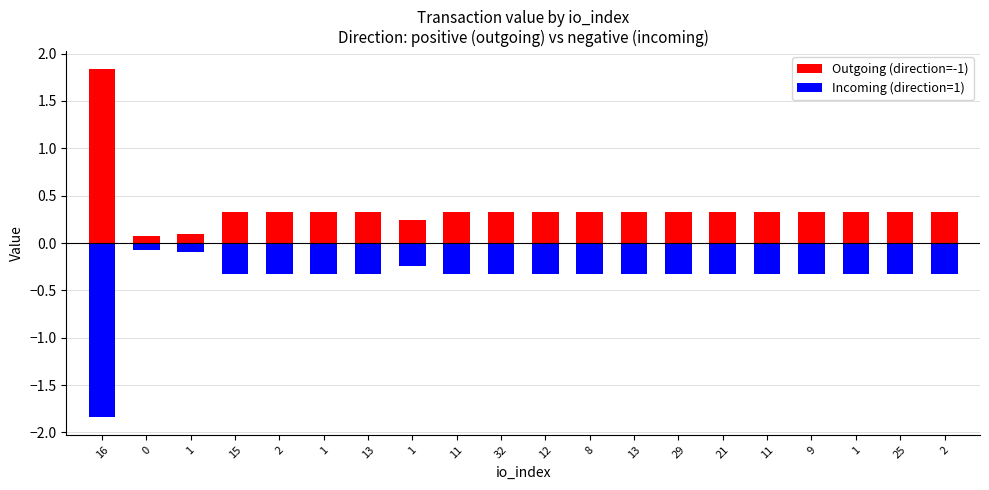

True or false: negative has a value of -0.3 at 25.

True